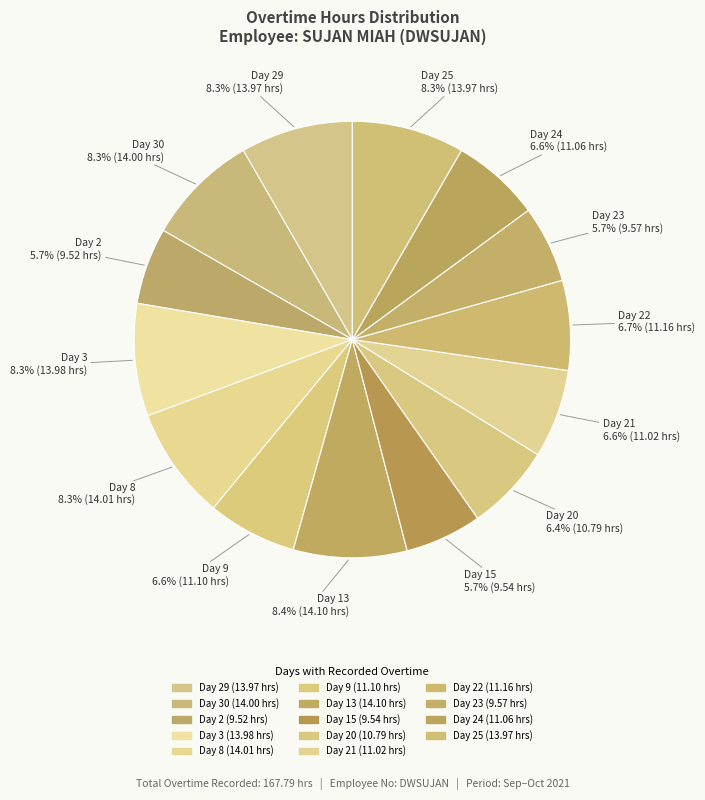

How many segments does this pie chart have?

14